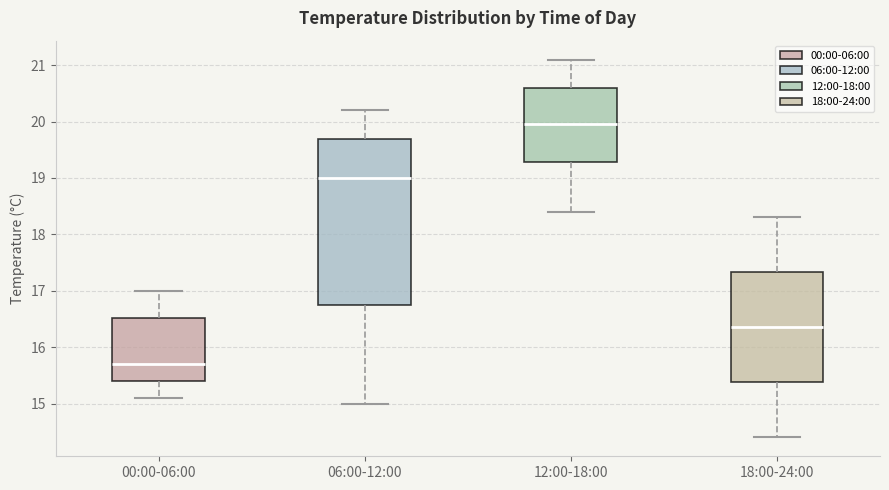

Comparing the boxes themselves (not the whiskers), which one is the tallest?

06:00-12:00